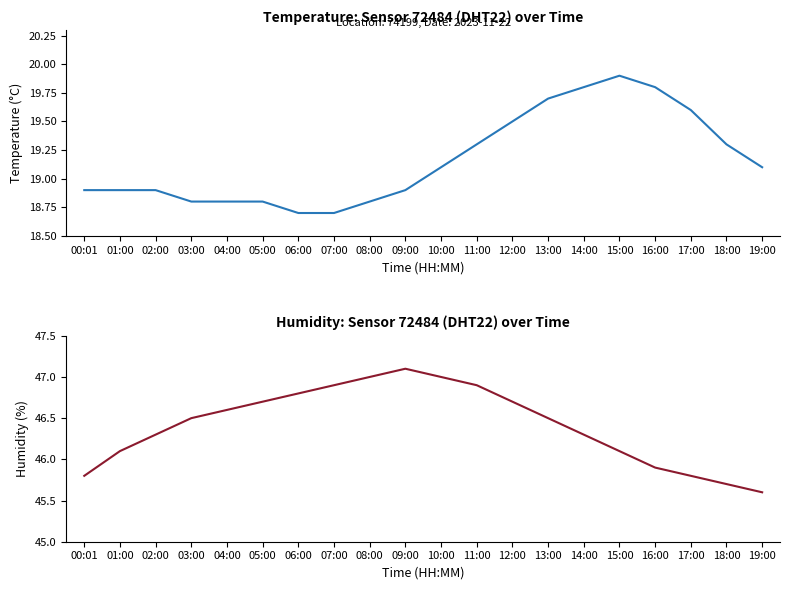

Reading left to right, list all the values displayed in this chart.

temperature: 00:01=18.9	01:00=18.9	02:00=18.9	03:00=18.8	04:00=18.8	05:00=18.8	06:00=18.7	07:00=18.7	08:00=18.8	09:00=18.9	10:00=19.1	11:00=19.3	12:00=19.5	13:00=19.7	14:00=19.8	15:00=19.9	16:00=19.8	17:00=19.6	18:00=19.3	19:00=19.1
humidity: 00:01=45.8	01:00=46.1	02:00=46.3	03:00=46.5	04:00=46.6	05:00=46.7	06:00=46.8	07:00=46.9	08:00=47.0	09:00=47.1	10:00=47.0	11:00=46.9	12:00=46.7	13:00=46.5	14:00=46.3	15:00=46.1	16:00=45.9	17:00=45.8	18:00=45.7	19:00=45.6